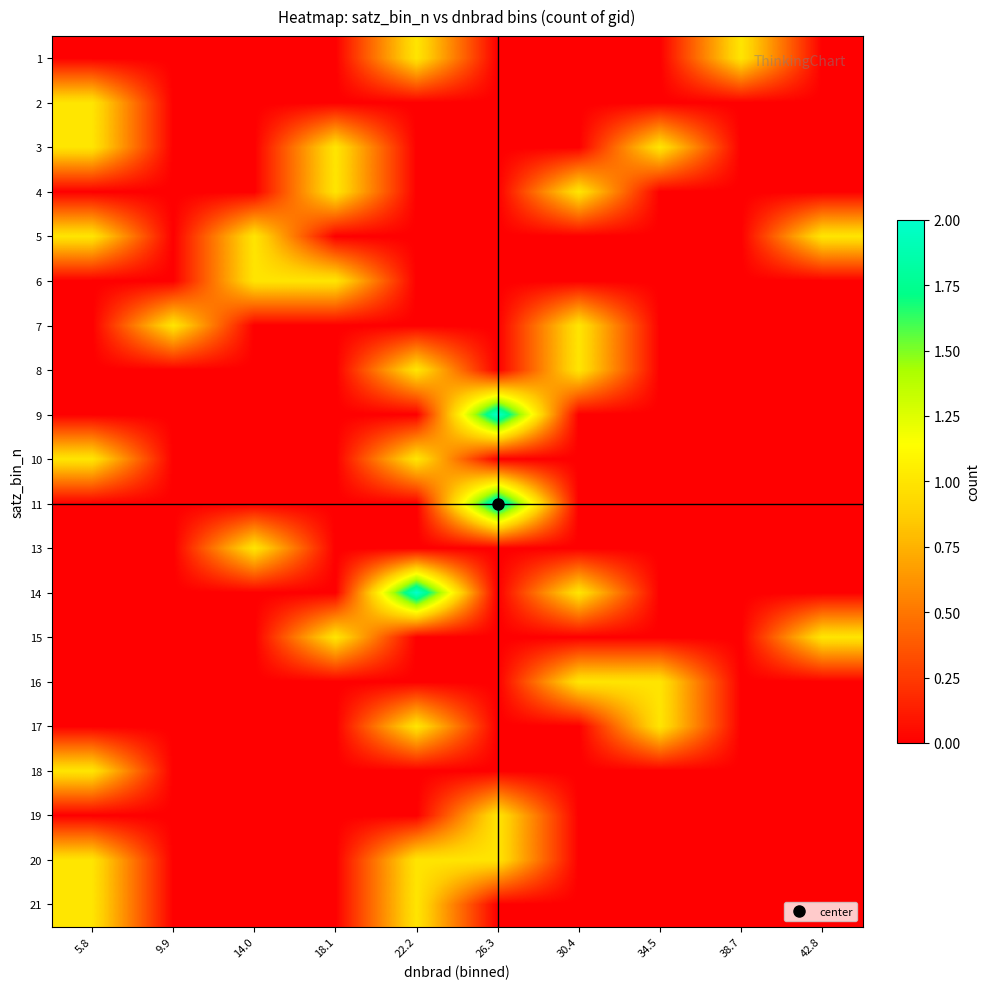

At how many categories does at least one series exceed 1?

2